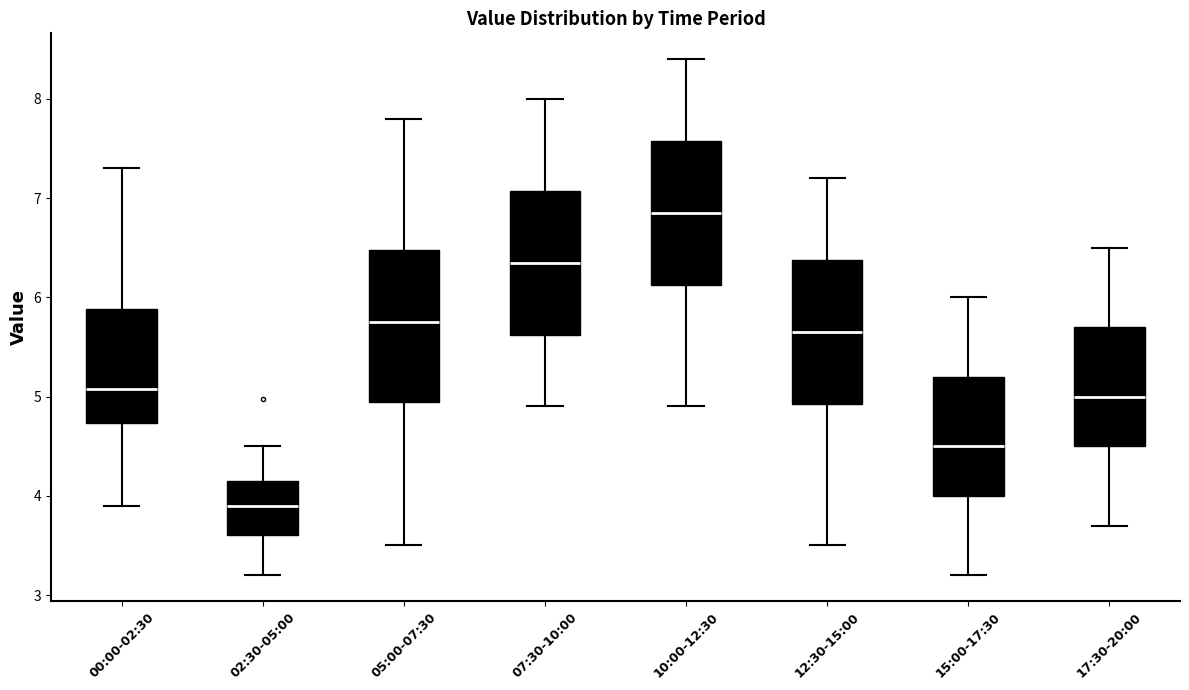

Where does the median line of the box for 05:00-07:30 sit on the y-axis? The values are not printed on the chart, so give them approximately, as read against the axis.

5.8